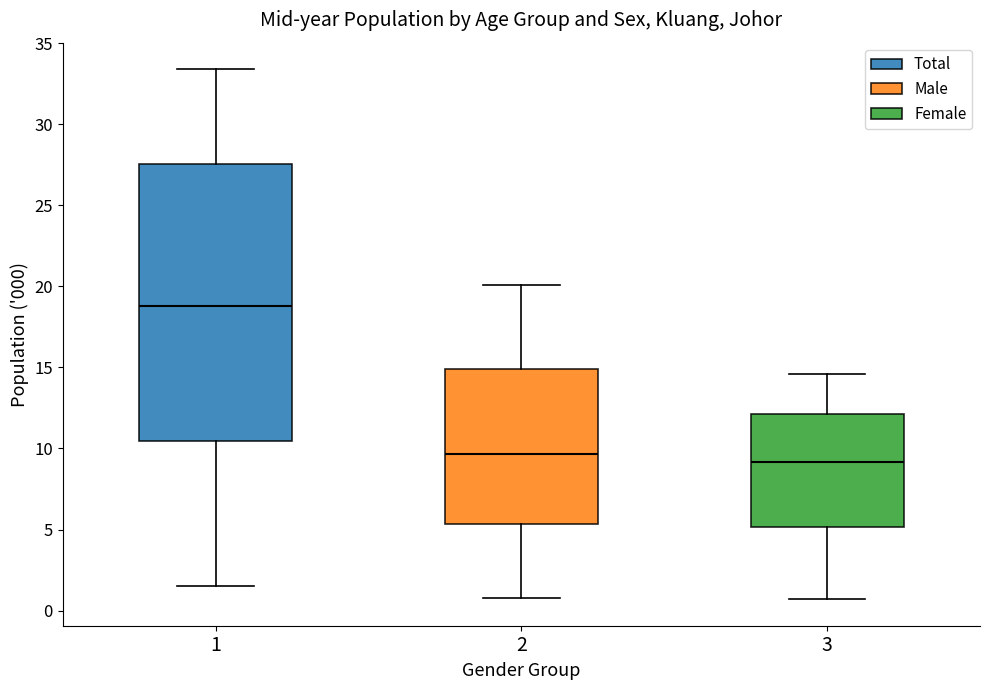

Where does the lower whisker of the box at x = 2 end on the y-axis? The values are not printed on the chart, so give them approximately, as read against the axis.

1.0